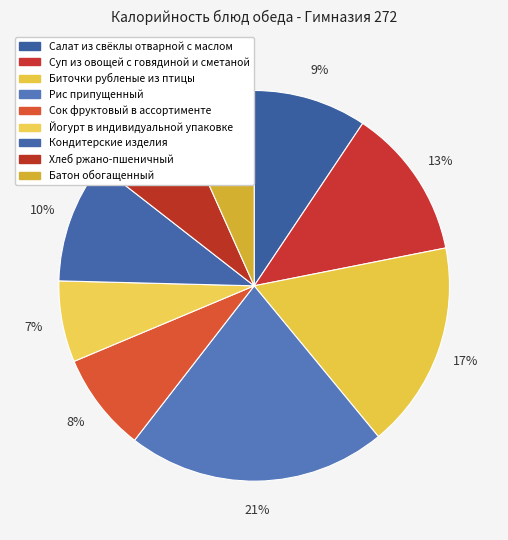

Rank the categories by value from highest to lowest.

Рис припущенный, Биточки рубленые из птицы, Суп из овощей с говядиной и сметаной, Кондитерские изделия, Салат из свёклы отварной с маслом, Сок фруктовый в ассортименте, Хлеб ржано-пшеничный, Йогурт в индивидуальной упаковке, Батон обогащенный